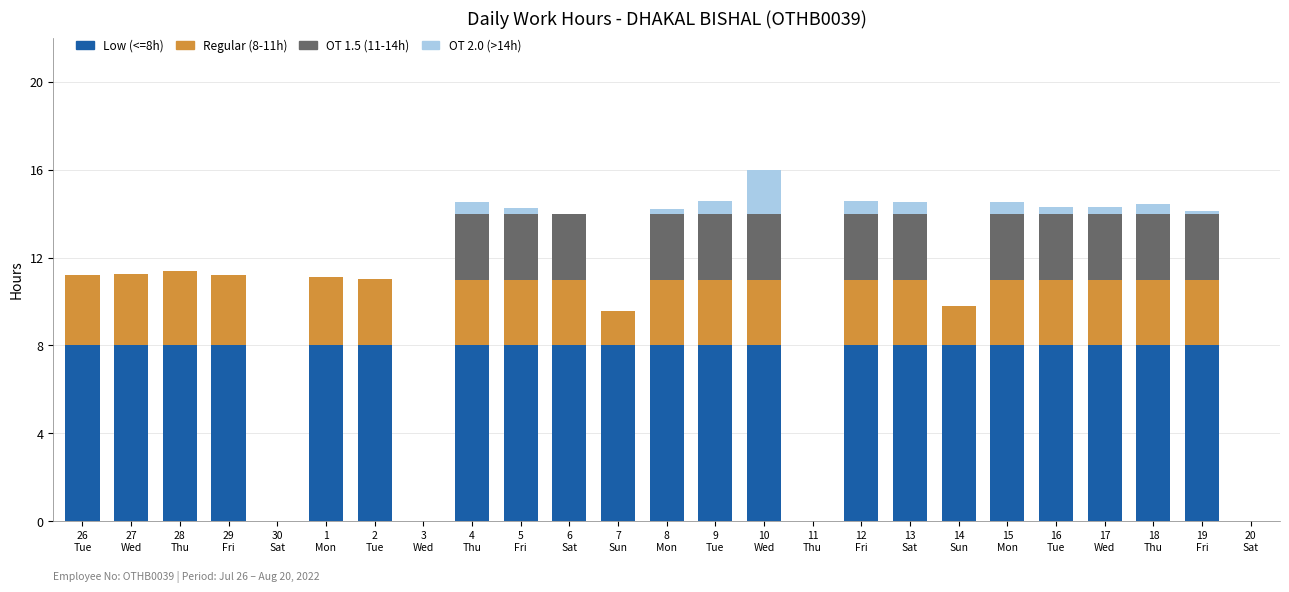

What is the sum of all Low (<=8h) values?

168.0